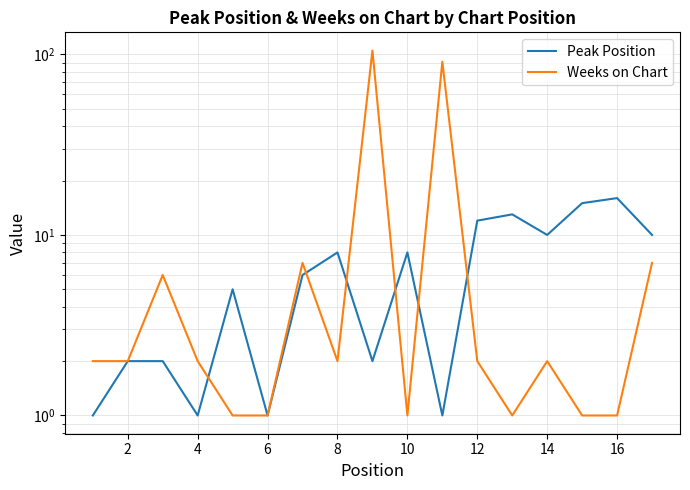

True or false: Weeks on Chart has more than 0 points higher than both neighbors.

True